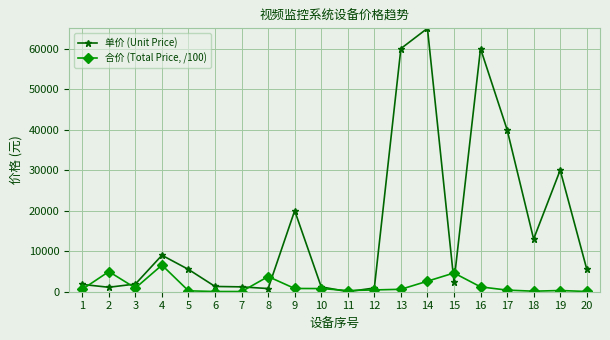

Does the chart have visible grid lines?

Yes